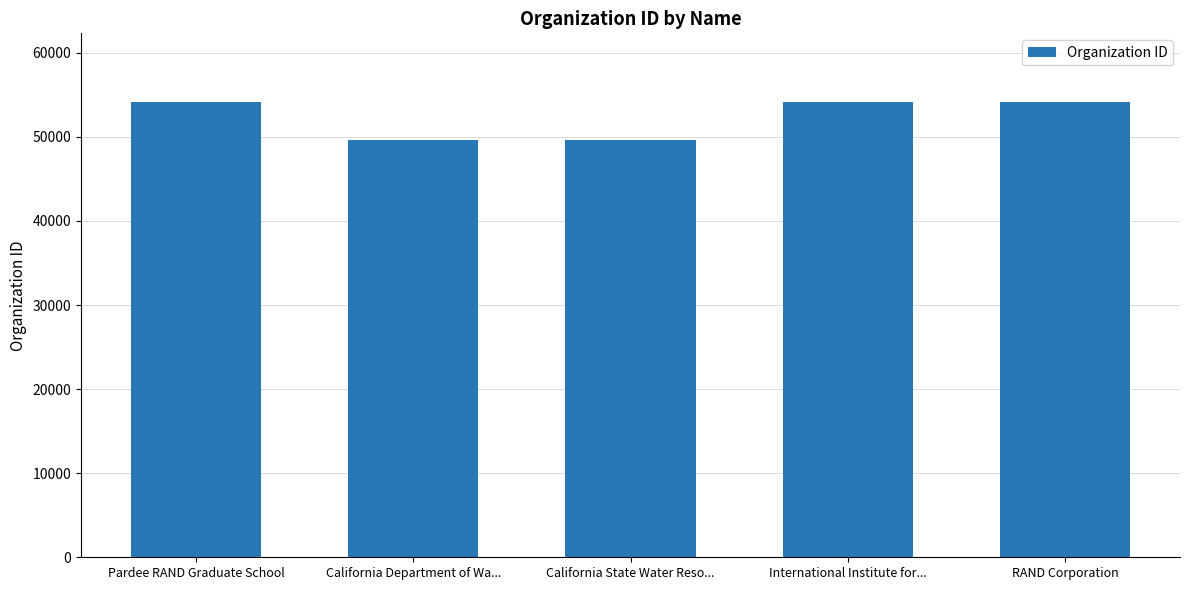

What is the average value?

52357